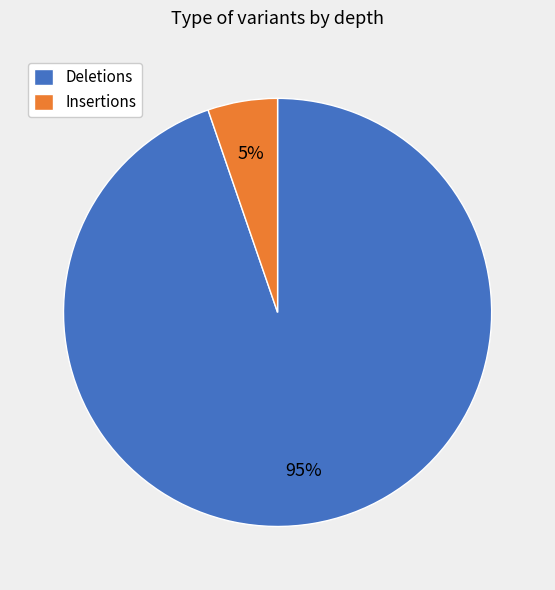

Is it true that Deletions is 99% of the pie?

False